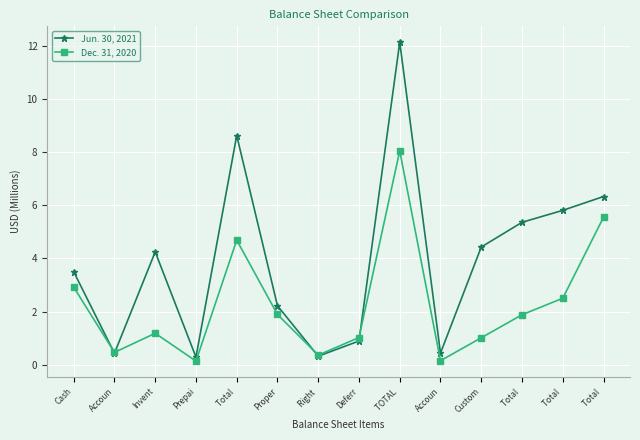

Between Cash and Proper, which series saw the biggest shift?

Jun. 30, 2021